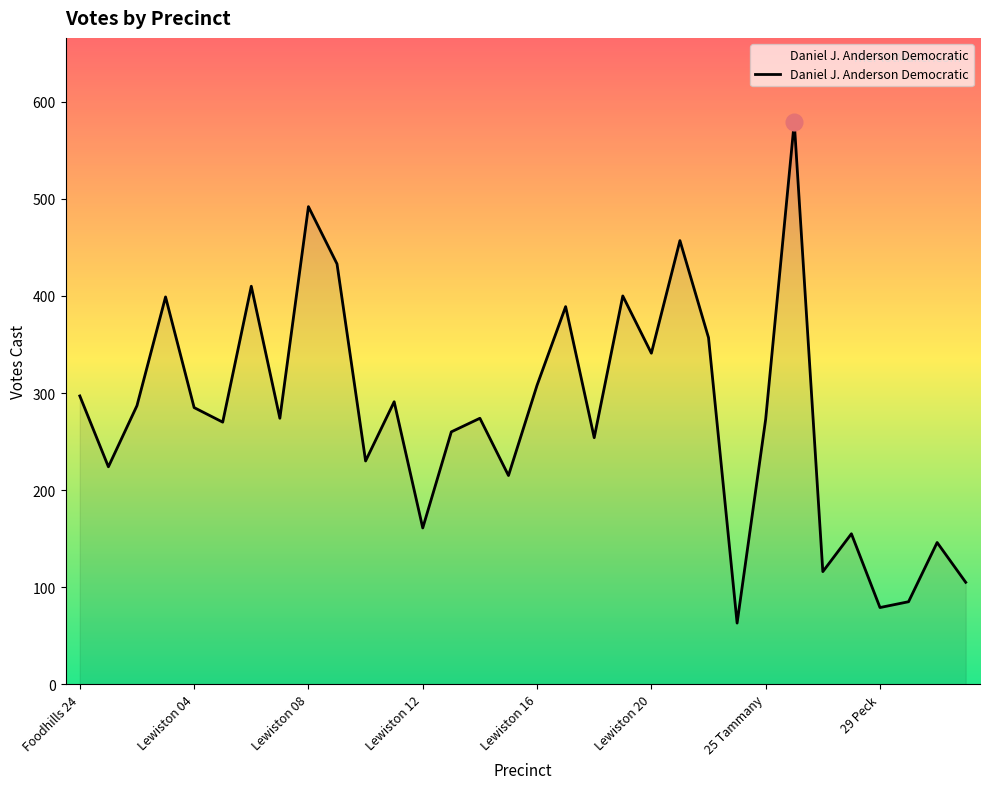

What is the sum of all values?

8909